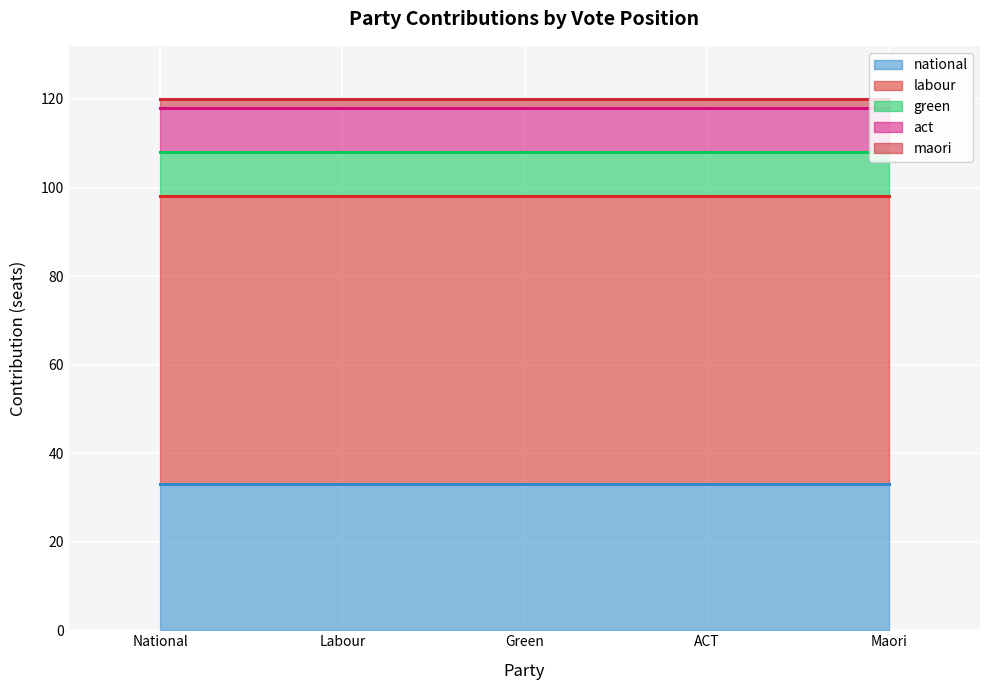

What is the difference between the maximum and minimum values?

63